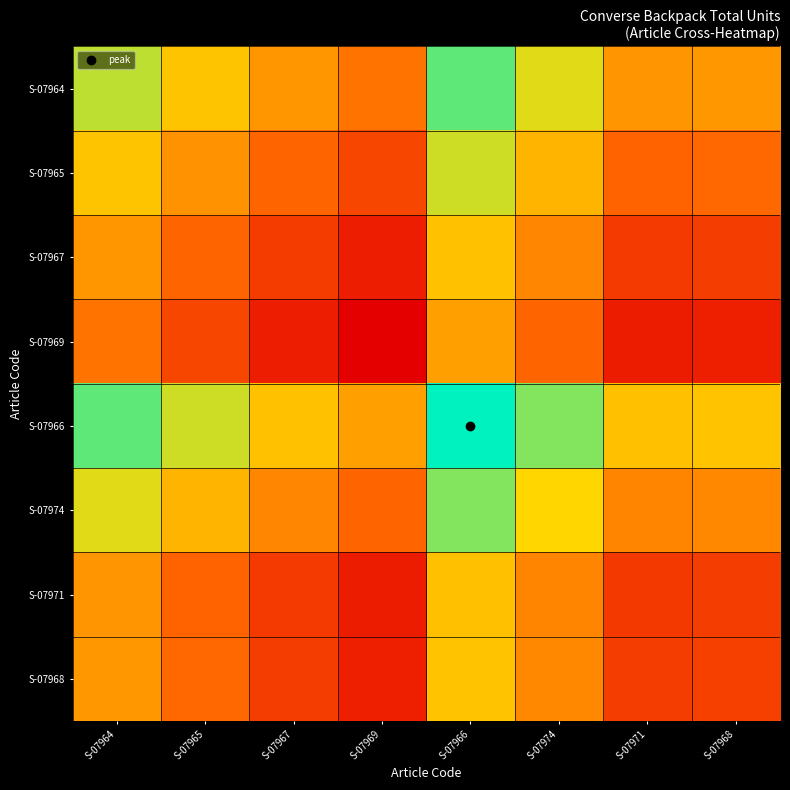

Reading left to right, transcribe all the data shown in this chart.

S-07964: S-07964=364.0	S-07965=344.0	S-07967=325.5	S-07969=312.0	S-07966=381.0	S-07974=357.5	S-07971=325.0	S-07968=326.5
S-07965: S-07964=344.0	S-07965=324.0	S-07967=305.5	S-07969=292.0	S-07966=361.0	S-07974=337.5	S-07971=305.0	S-07968=306.5
S-07967: S-07964=325.5	S-07965=305.5	S-07967=287.0	S-07969=273.5	S-07966=342.5	S-07974=319.0	S-07971=286.5	S-07968=288.0
S-07969: S-07964=312.0	S-07965=292.0	S-07967=273.5	S-07969=260.0	S-07966=329.0	S-07974=305.5	S-07971=273.0	S-07968=274.5
S-07966: S-07964=381.0	S-07965=361.0	S-07967=342.5	S-07969=329.0	S-07966=398.0	S-07974=374.5	S-07971=342.0	S-07968=343.5
S-07974: S-07964=357.5	S-07965=337.5	S-07967=319.0	S-07969=305.5	S-07966=374.5	S-07974=351.0	S-07971=318.5	S-07968=320.0
S-07971: S-07964=325.0	S-07965=305.0	S-07967=286.5	S-07969=273.0	S-07966=342.0	S-07974=318.5	S-07971=286.0	S-07968=287.5
S-07968: S-07964=326.5	S-07965=306.5	S-07967=288.0	S-07969=274.5	S-07966=343.5	S-07974=320.0	S-07971=287.5	S-07968=289.0